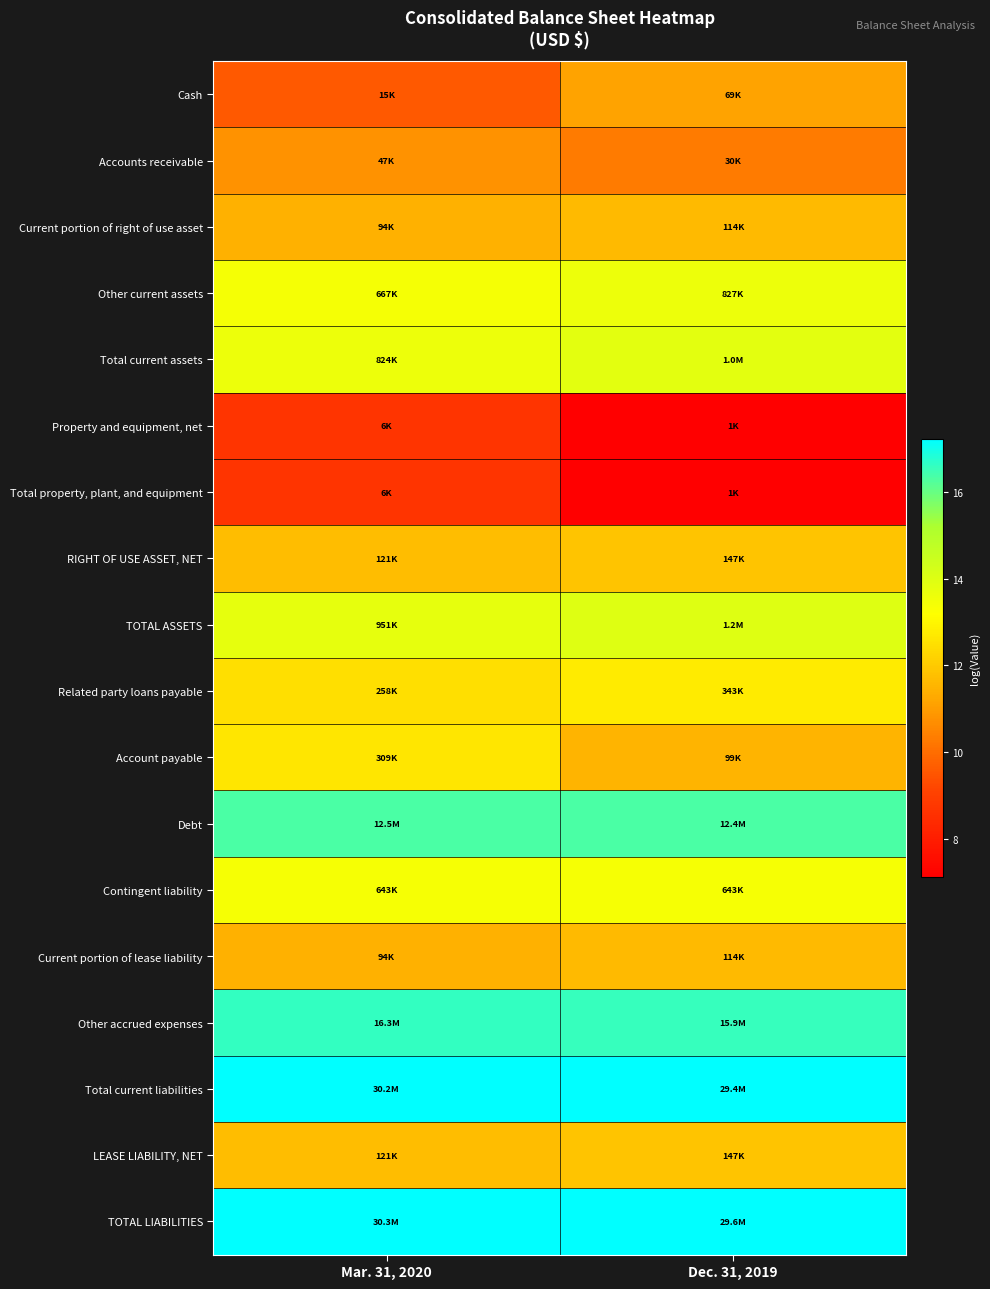

Rank the series at Mar. 31, 2020 from lowest to highest value.

Property and equipment, net, Total property, plant, and equipment, Cash, Accounts receivable, Current portion of right of use asset, Current portion of lease liability, RIGHT OF USE ASSET, NET, LEASE LIABILITY, NET, Related party loans payable, Account payable, Contingent liability, Other current assets, Total current assets, TOTAL ASSETS, Debt, Other accrued expenses, Total current liabilities, TOTAL LIABILITIES